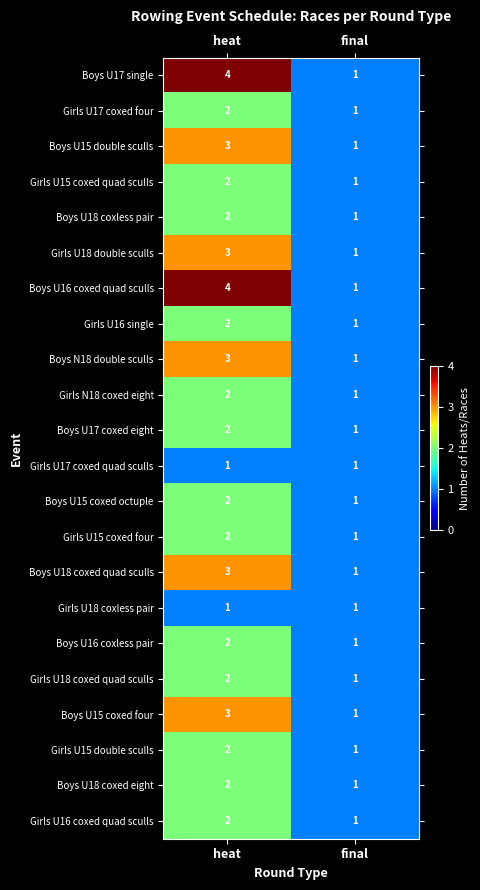

What is the difference between the Boys U17 single values at heat and final?

3